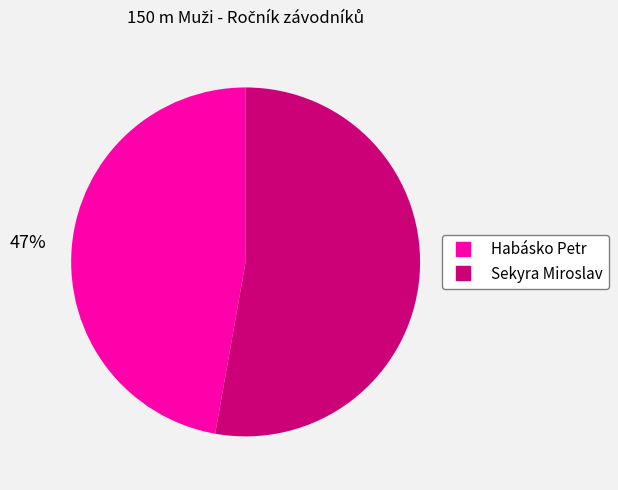

Do Sekyra Miroslav and Habásko Petr together represent more than half of the pie?

Yes